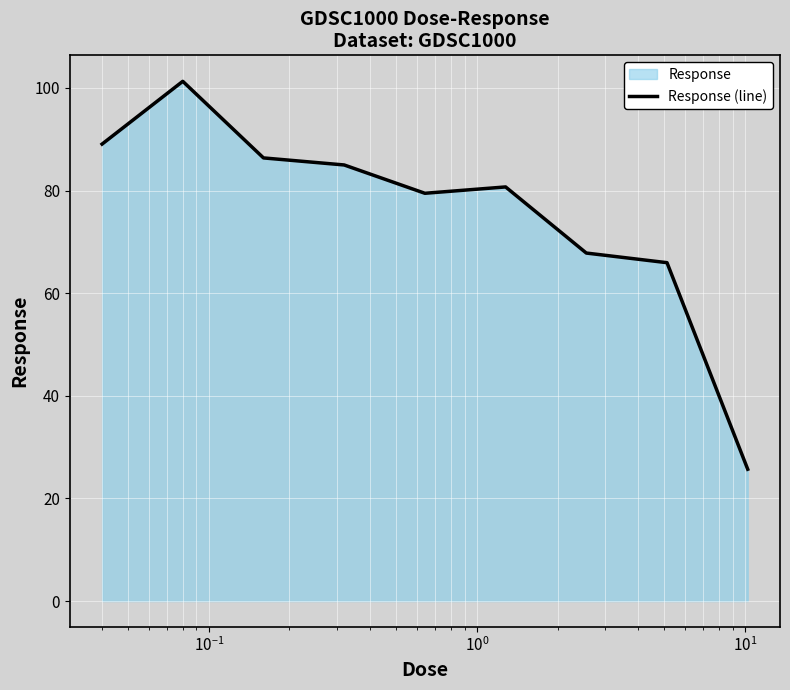

What is the smallest value displayed?

25.7